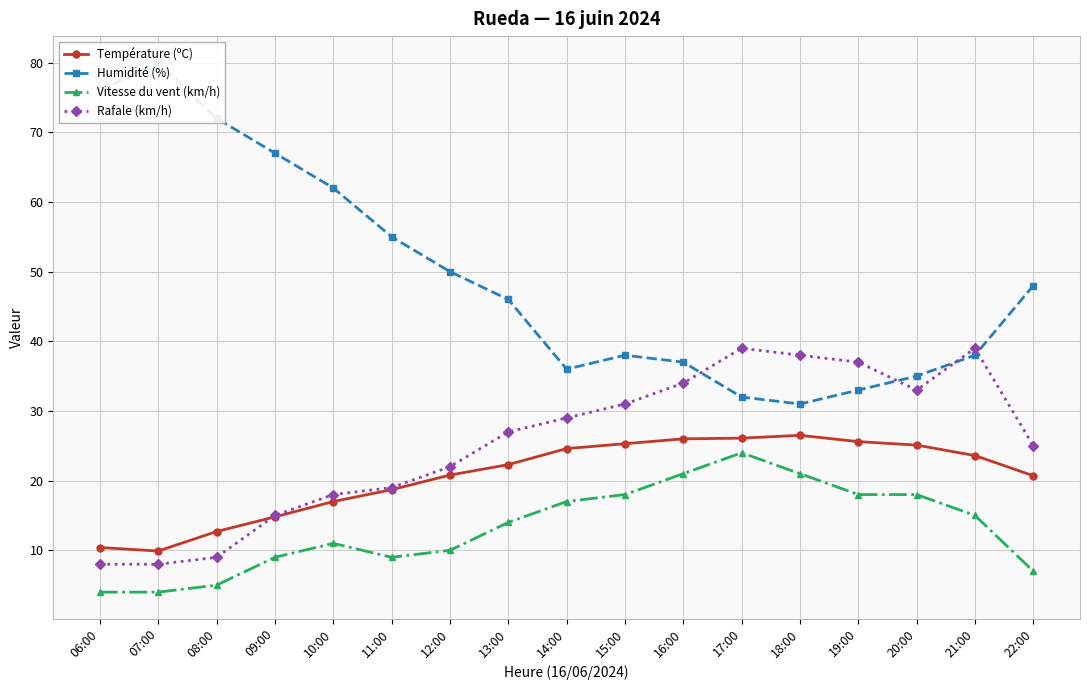

What is the sum of the Température (ºC) values at 06:00 and 14:00?

35.0